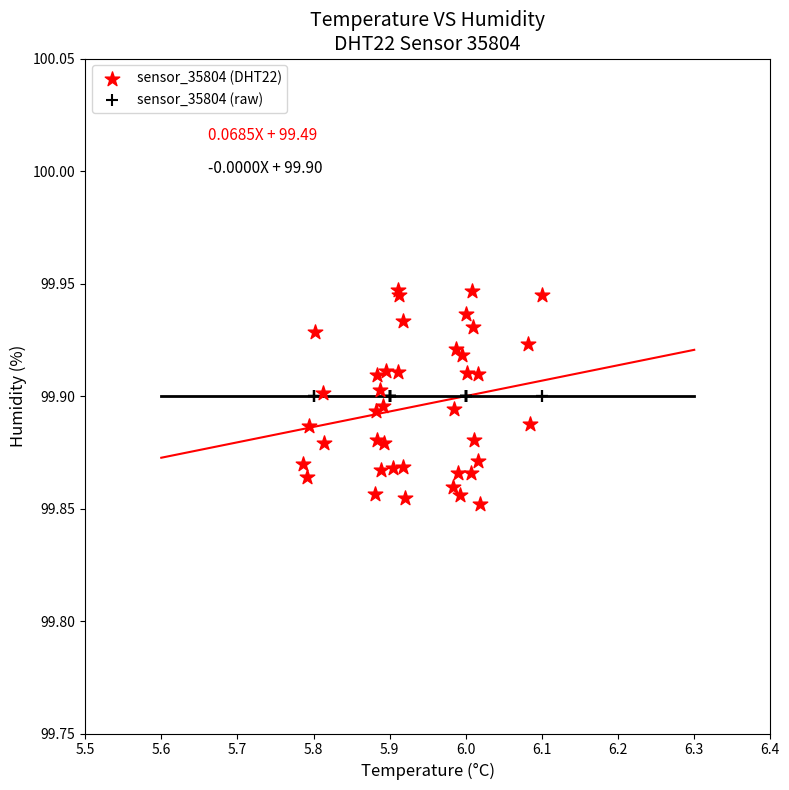

Which series reaches the minimum Y coordinate?

sensor_35804 (DHT22)